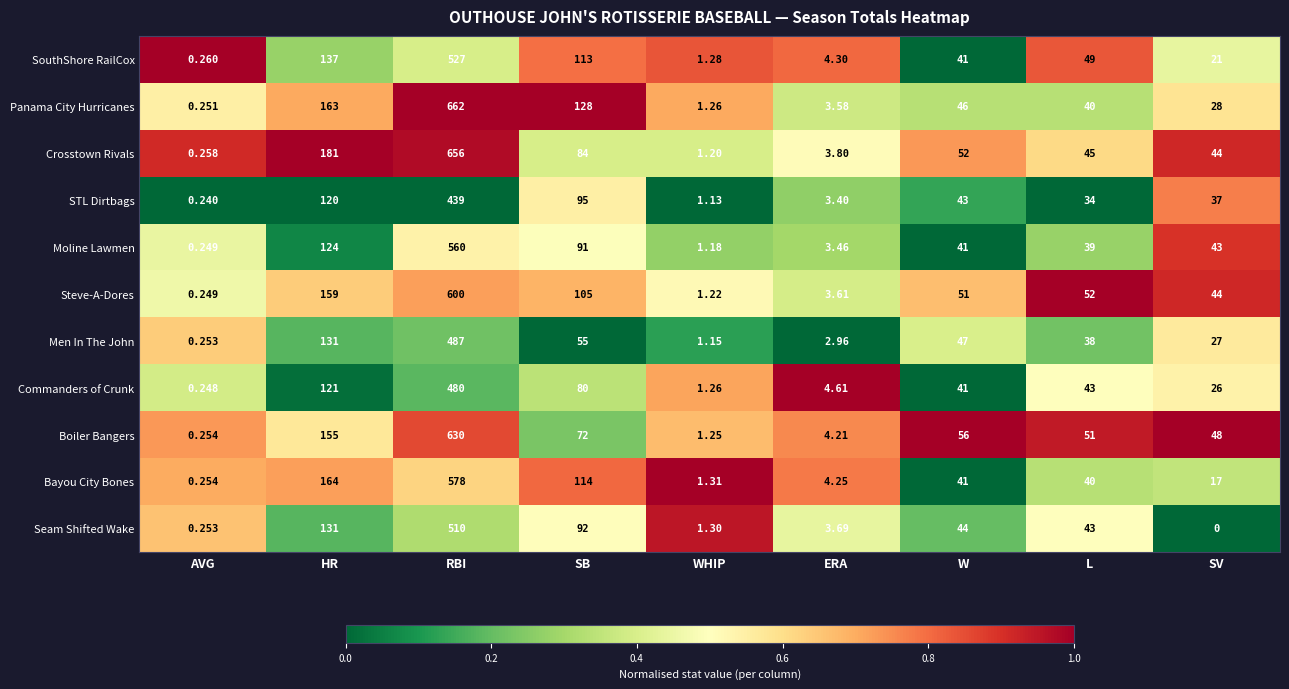

At how many categories does at least one series exceed 0?

9